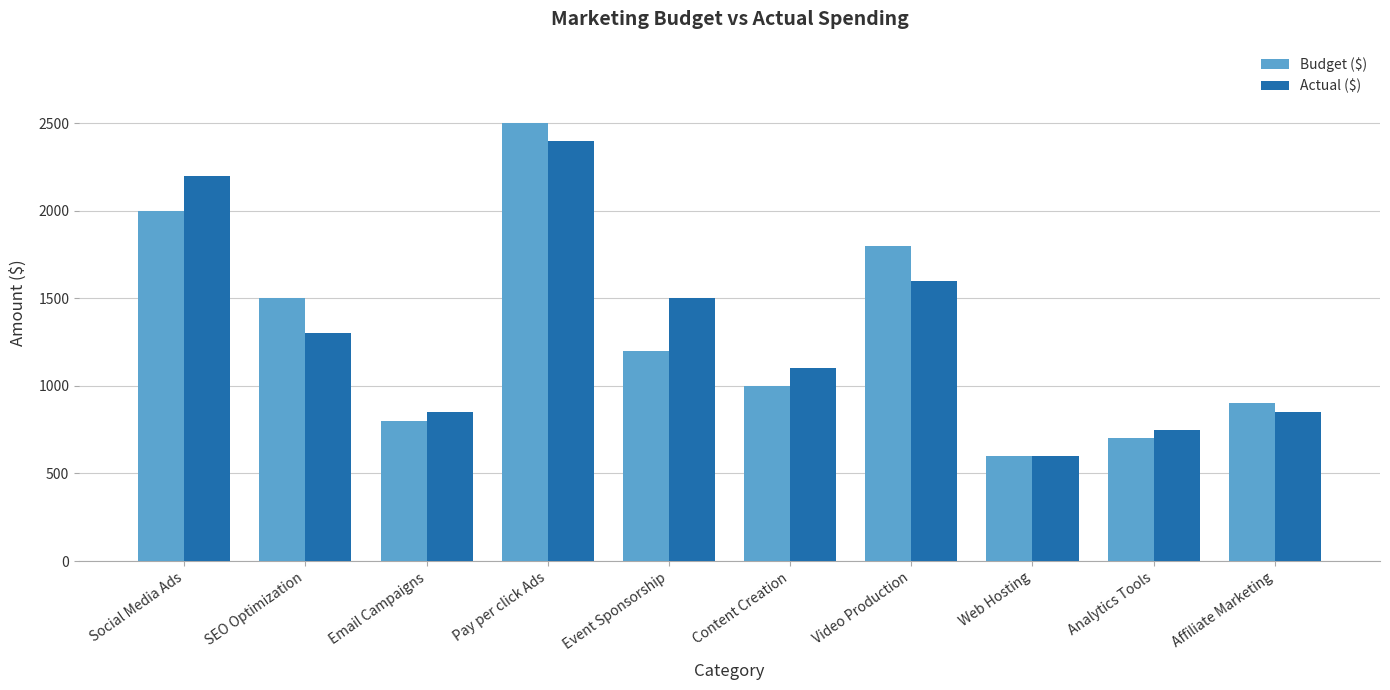

How many bars are there in total?

20